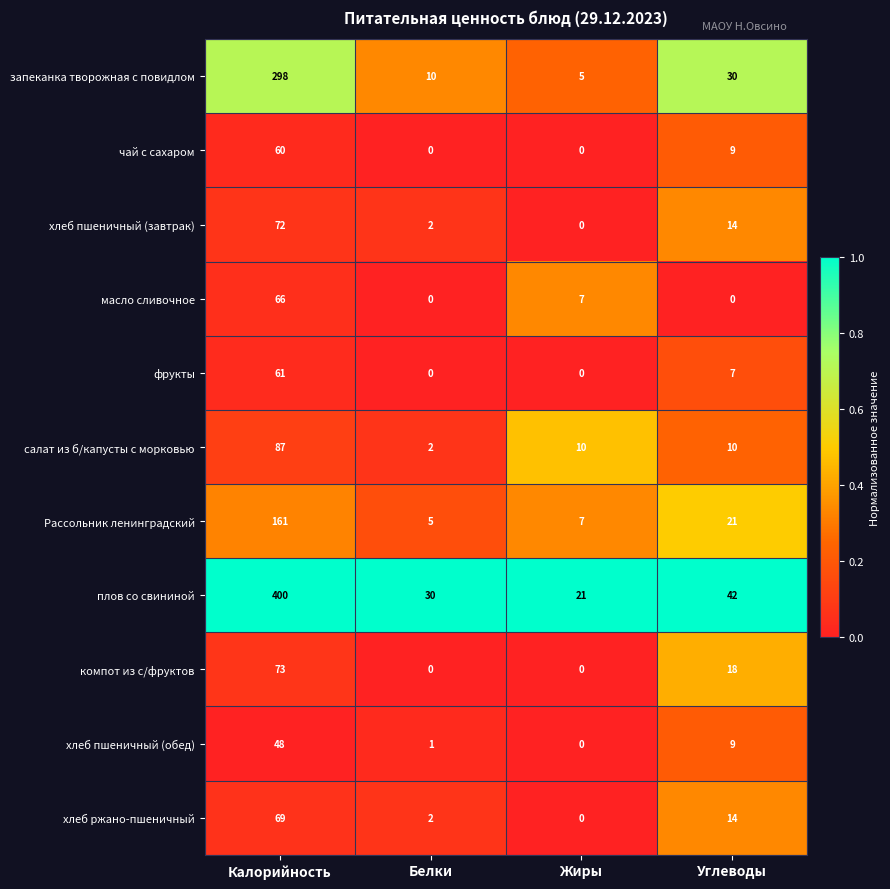

The value of хлеб пшеничный (обед) at Углеводы is 9. True or false?

True